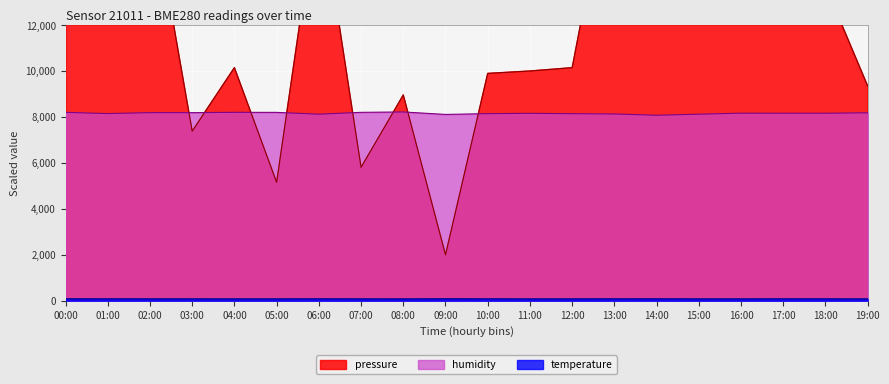

What position from the right is 09:00?

11